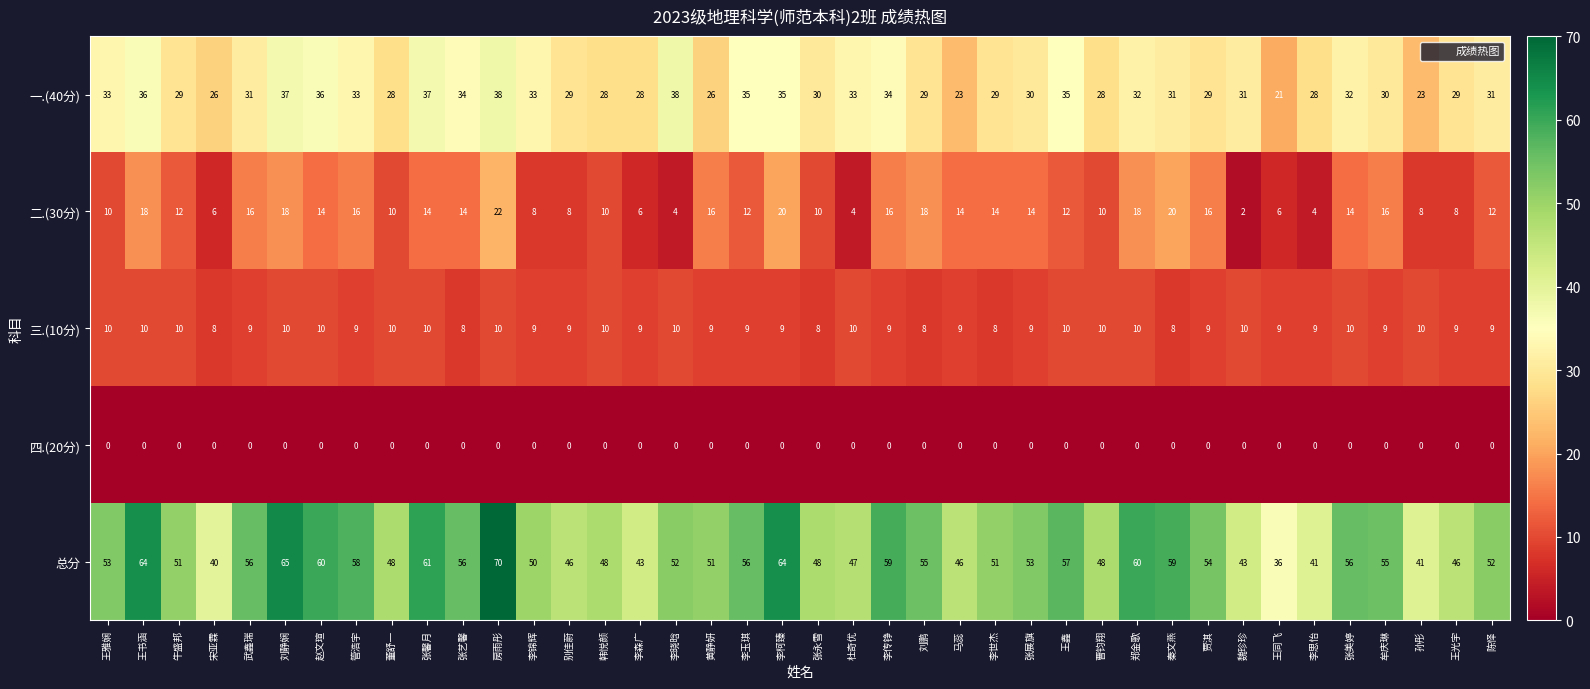

What is the sum of the 一.(40分) values at 李玉琪 and 刘鹏?

64